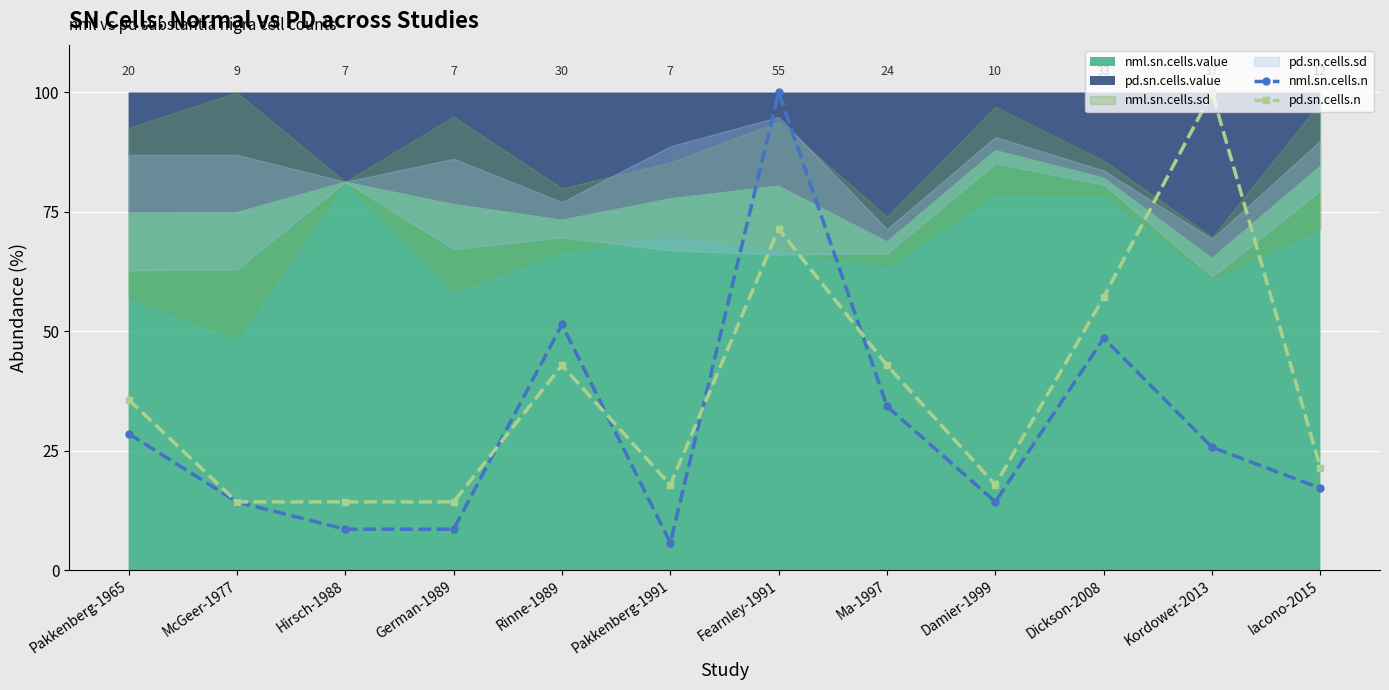

What is the minimum value shown in the chart?

5.7